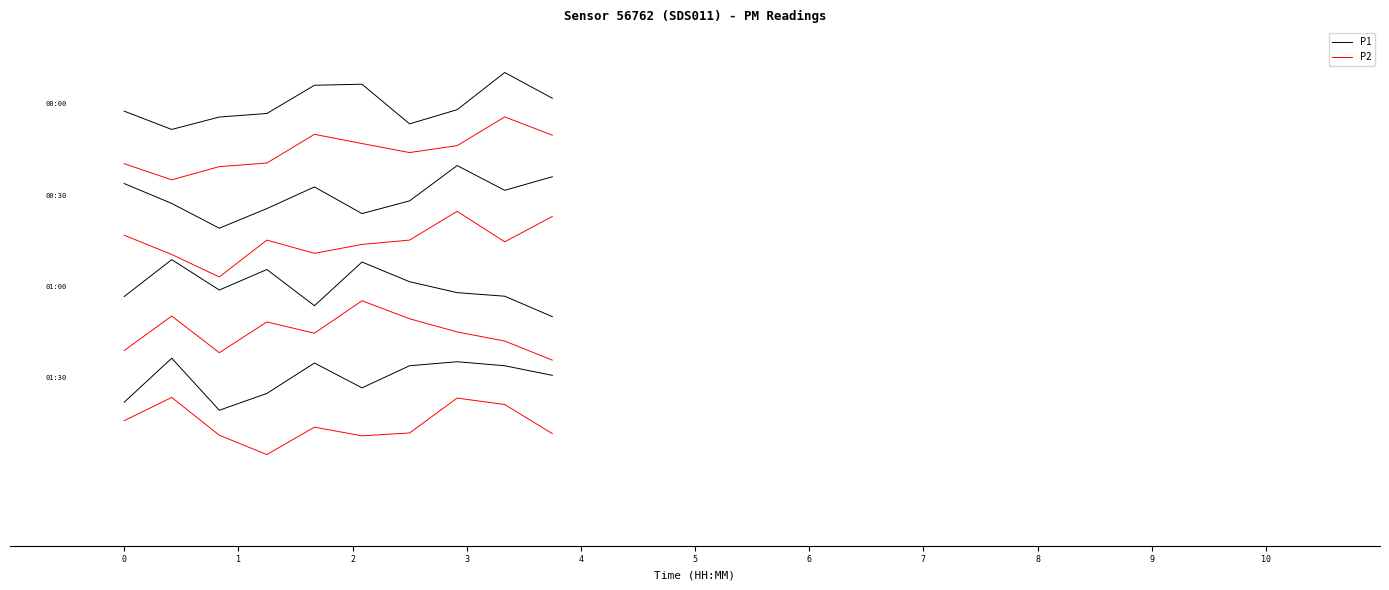

At which label does P2 first exceed -1?

8